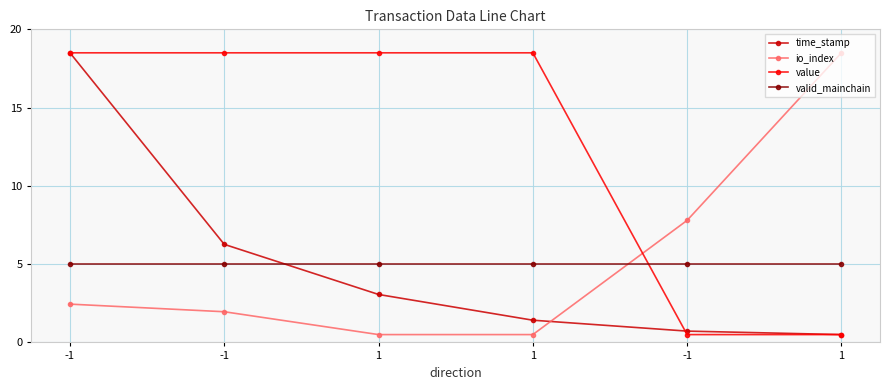

Where does the value series first go above 18?

-1